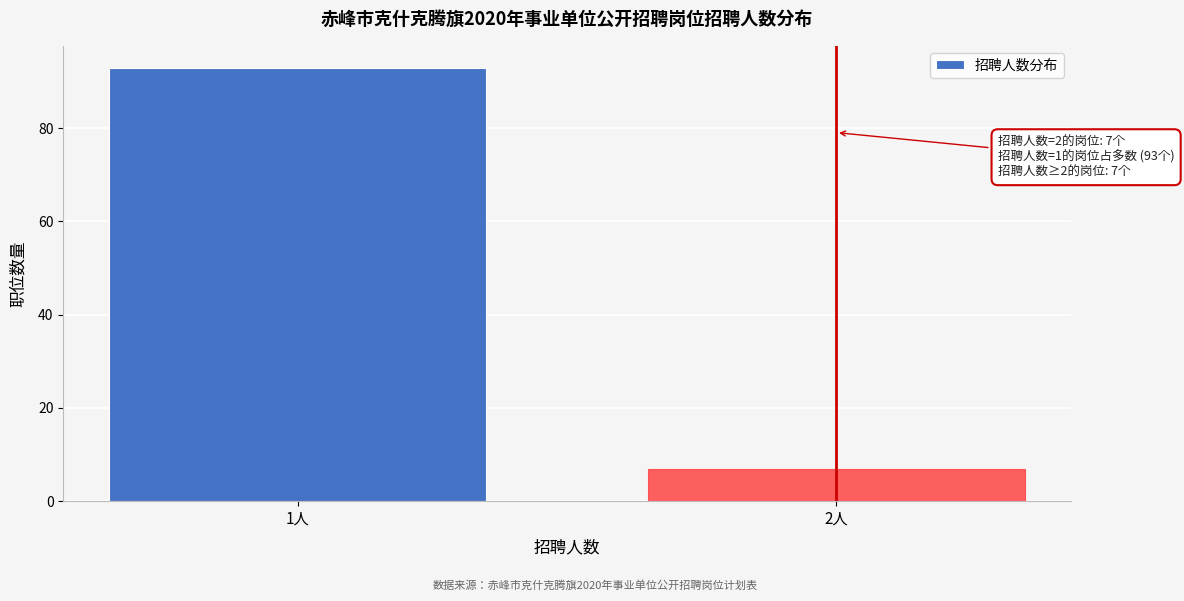

Reading left to right, list all the values displayed in this chart.

1人=93	2人=7